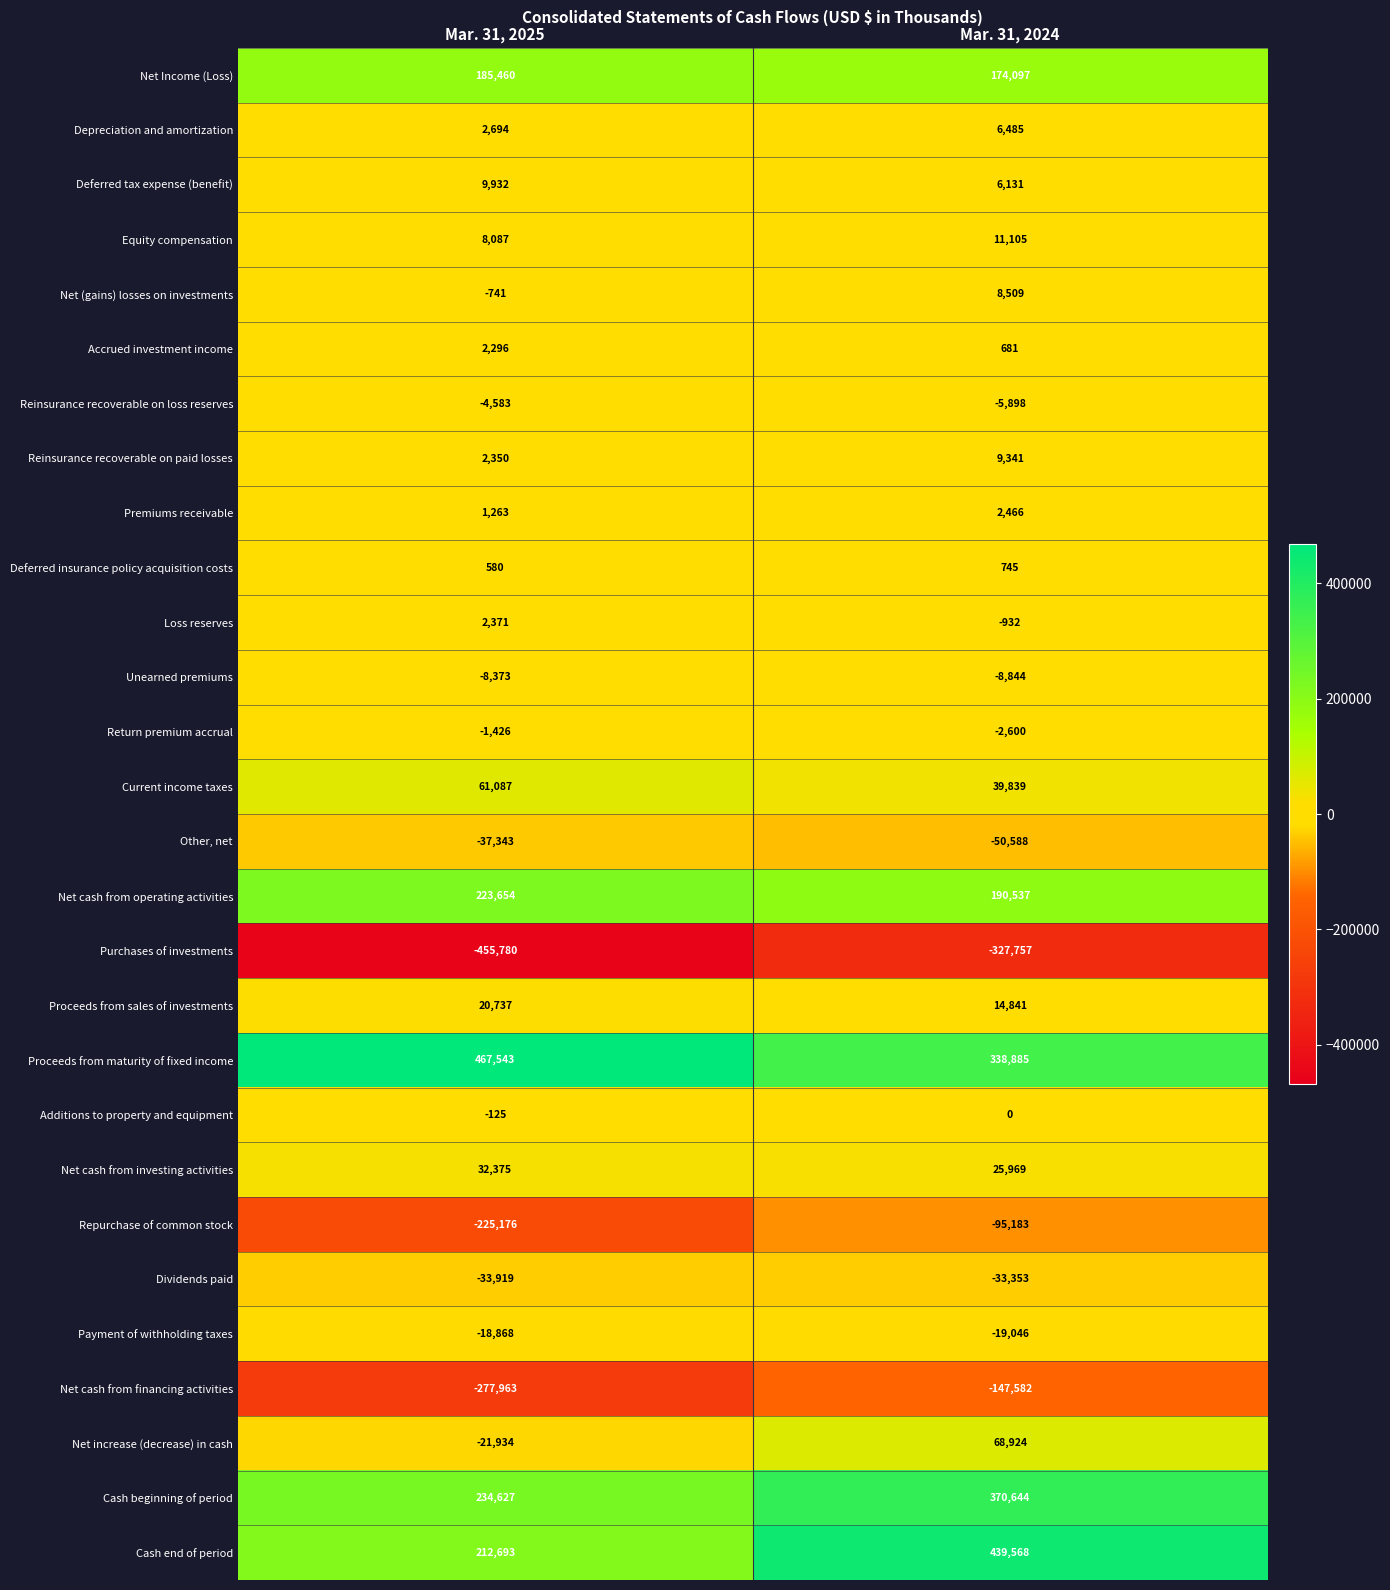

What is the difference between the maximum and minimum values in the Unearned premiums series?

471